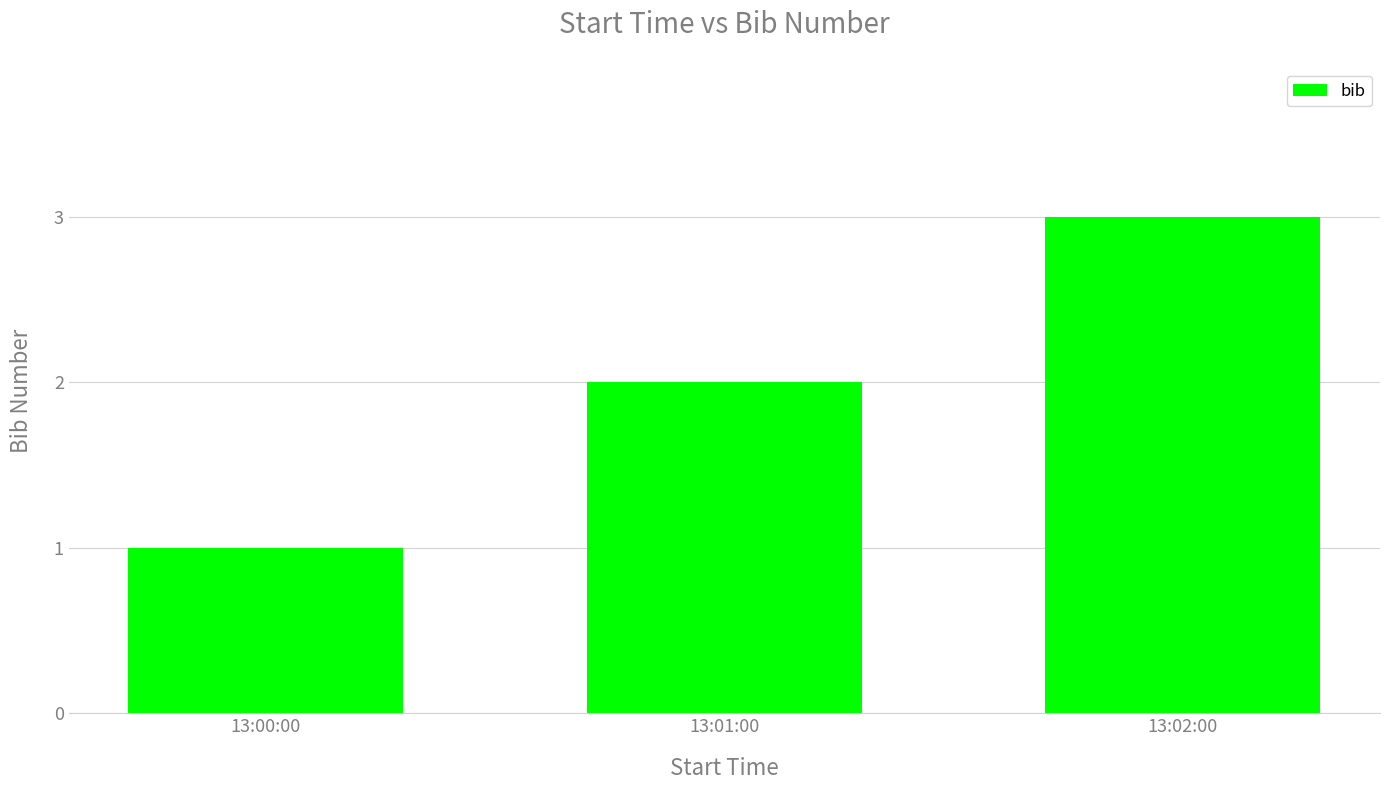

How many categories are shown in the chart?

3